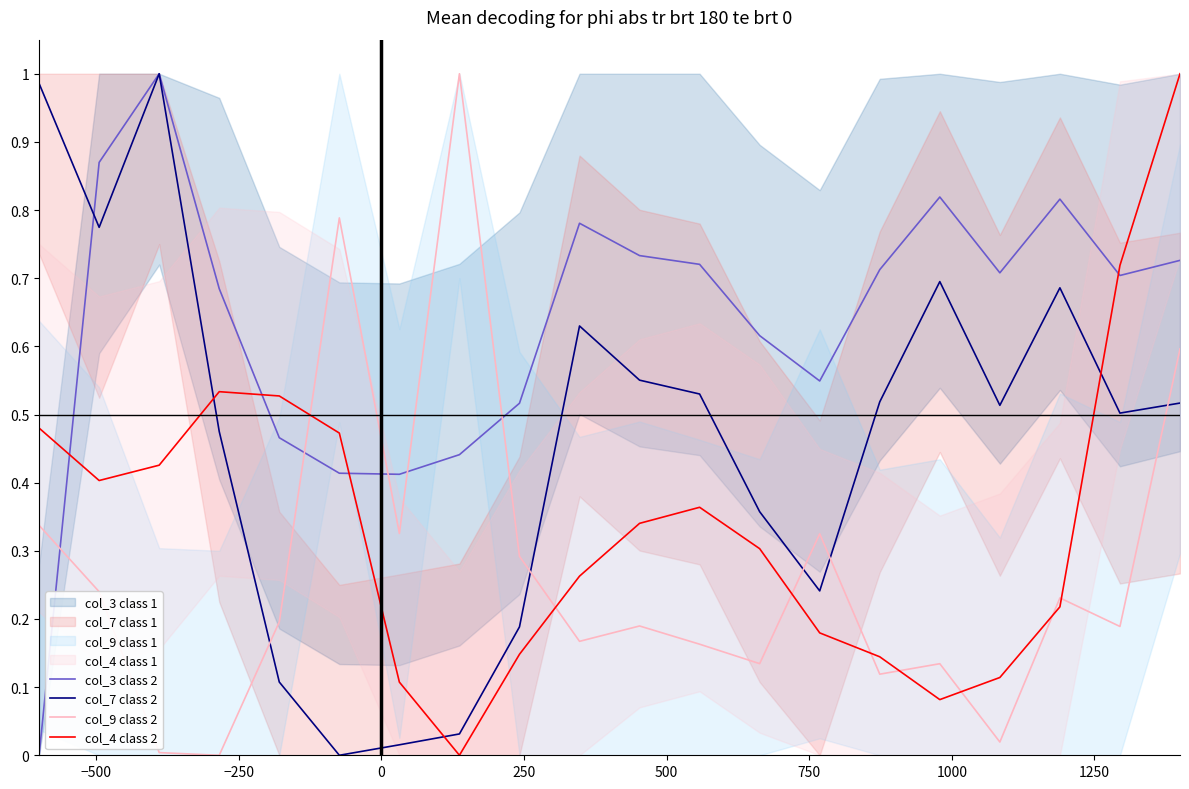

True or false: col_4 class 2 and col_9 class 2 intersect in this chart.

True